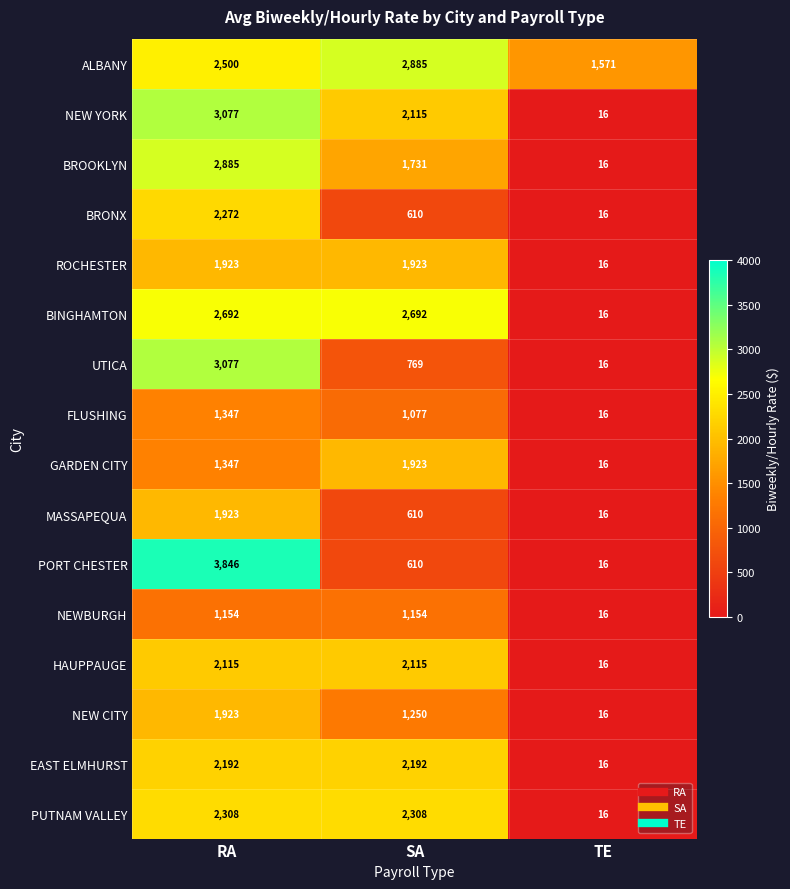

True or false: ROCHESTER has a value of 16 at TE.

True